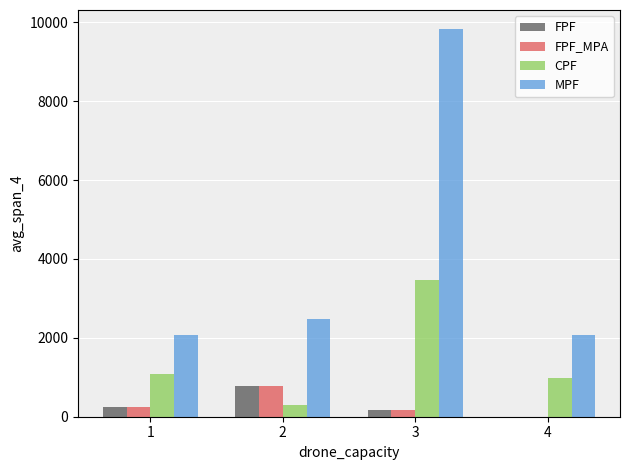

Which series has the largest total across all categories?

MPF